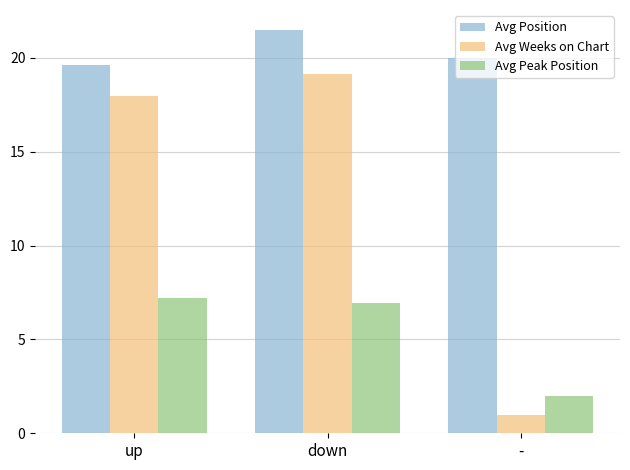

Are the bars horizontal?

No